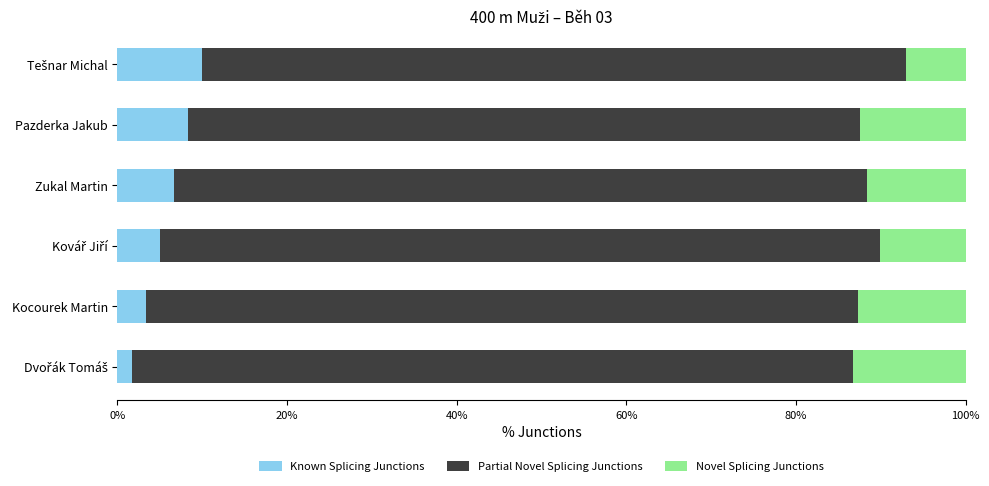

What is the total value across all series at Zukal Martin?

100.0